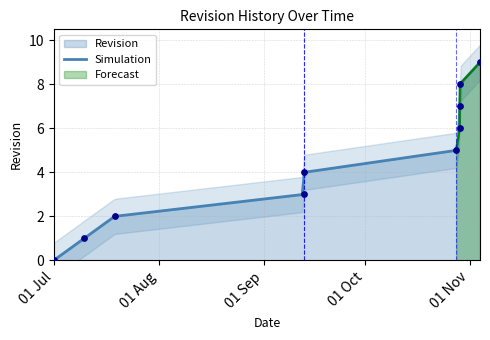

What is the change in value from 2024-09-13 to 2024-10-29?

+5